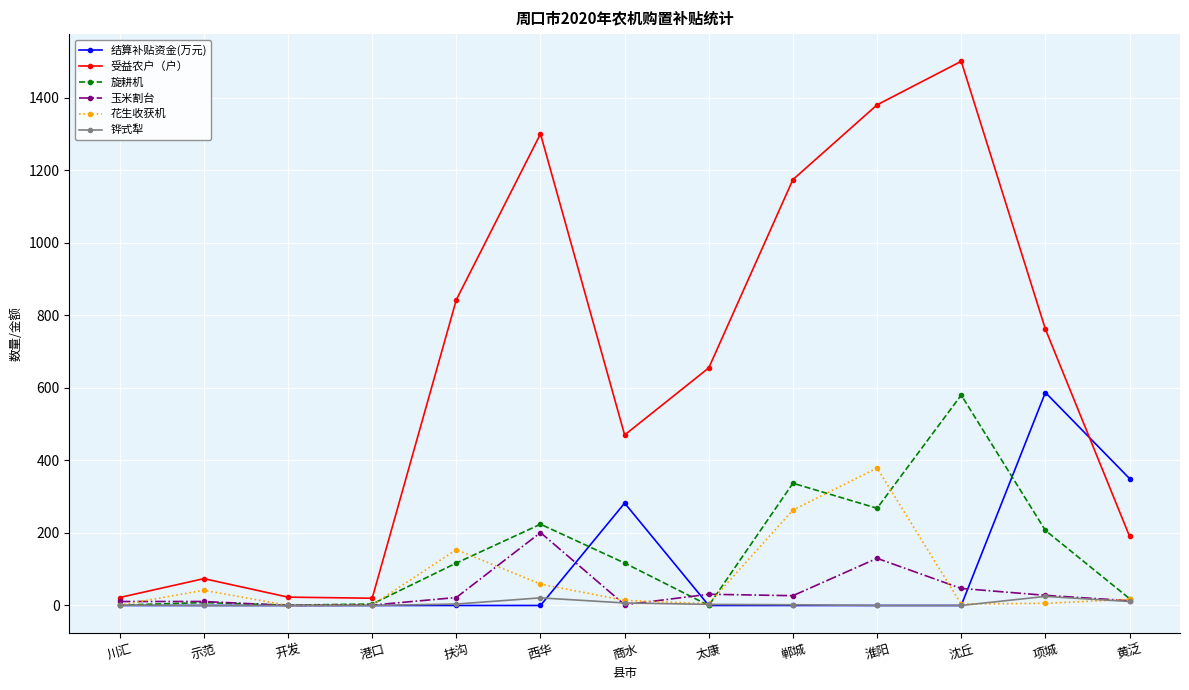

True or false: 结算补贴资金(万元) and 花生收获机 intersect in this chart.

True